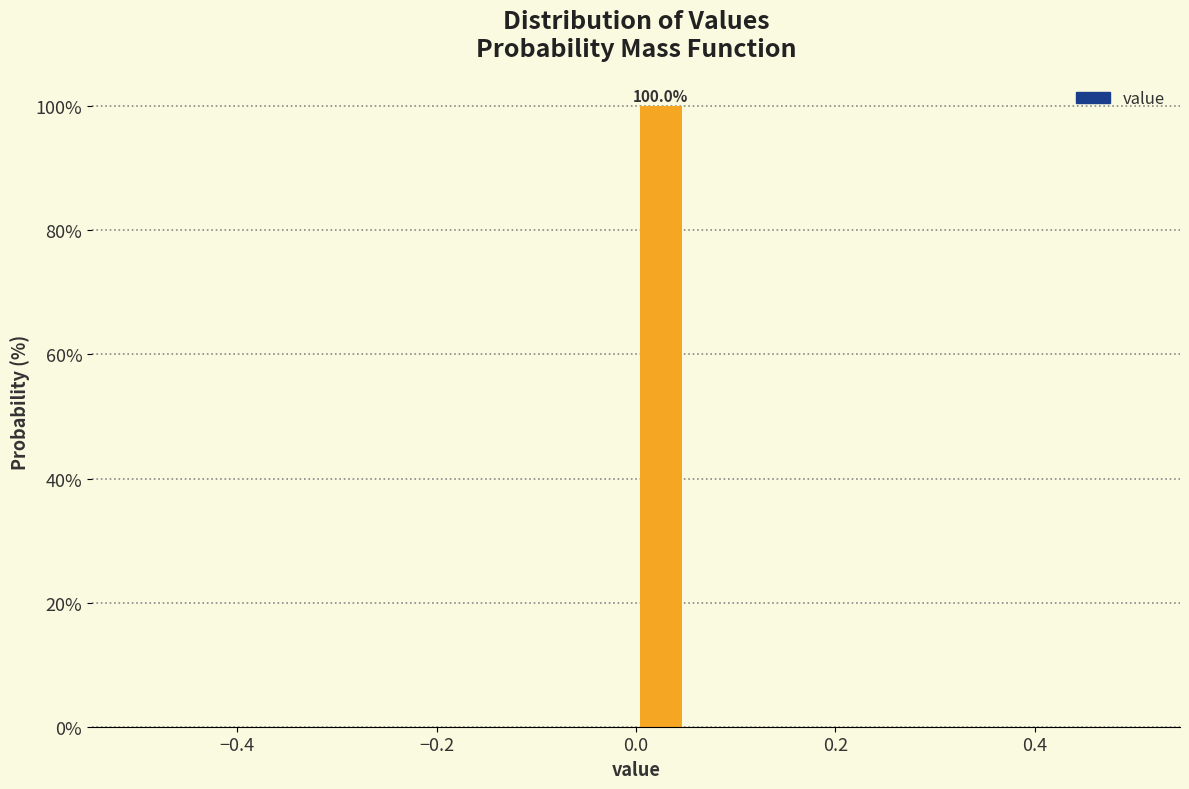

Read against the x-axis, roughly where is the centre of the tallest bar?

0.02